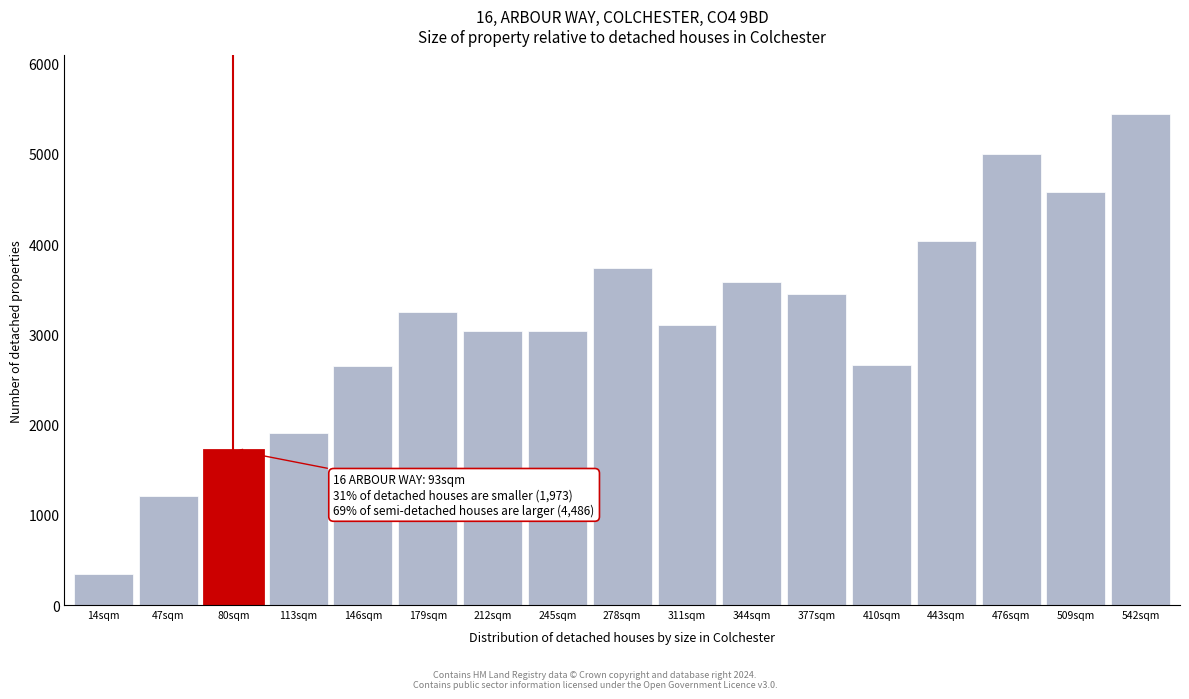

Read the value at 443sqm, to the nearest 100.

4000